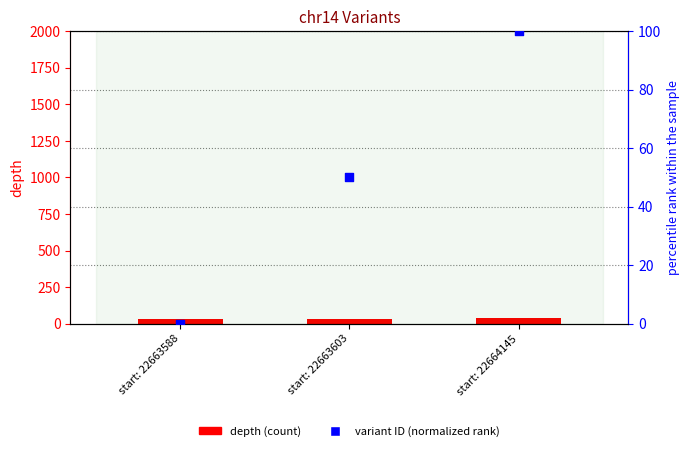

Is the value of variant ID (normalized) at start: 22663588 greater than the value of depth at start: 22663588?

No